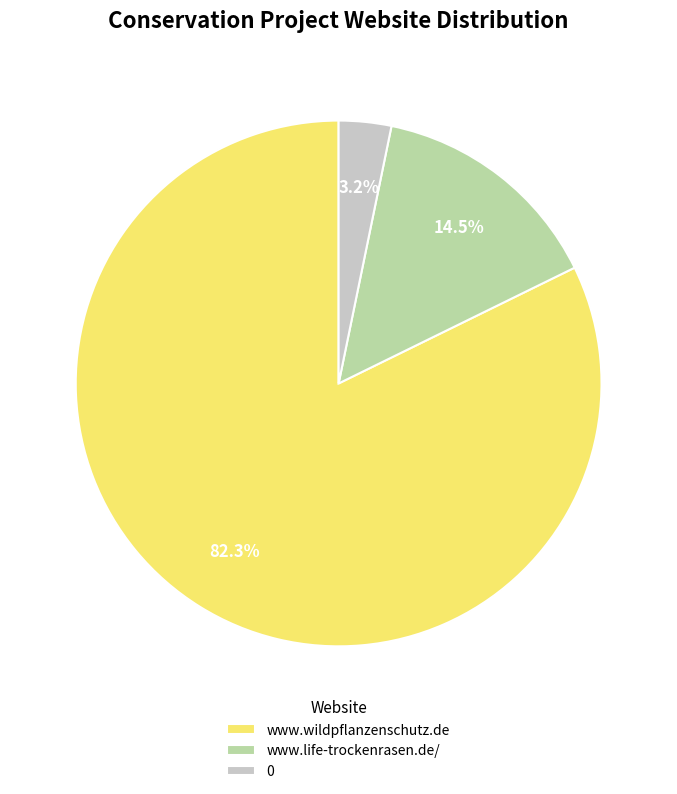

To the nearest percent, what is the combined percentage of www.life-trockenrasen.de/ and www.wildpflanzenschutz.de?

97%